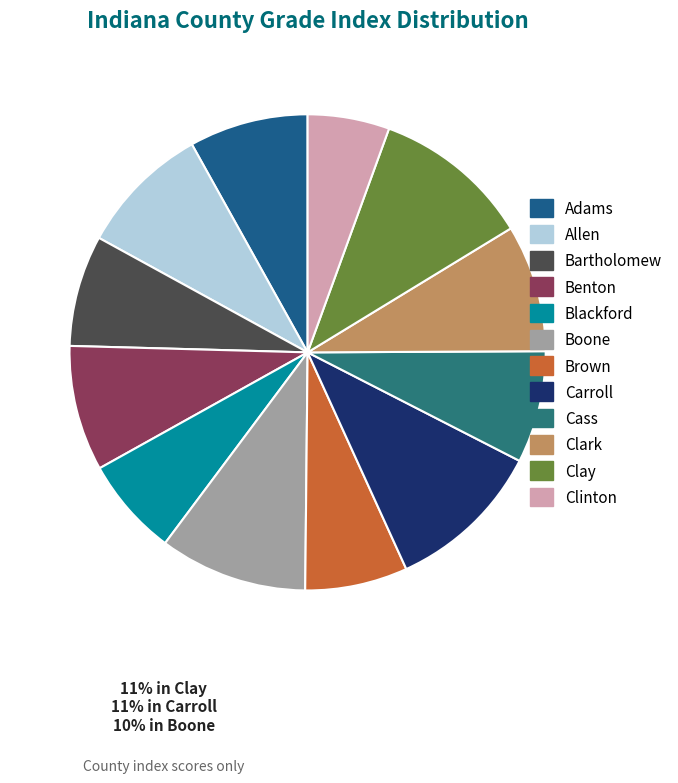

How many segments does this pie chart have?

12